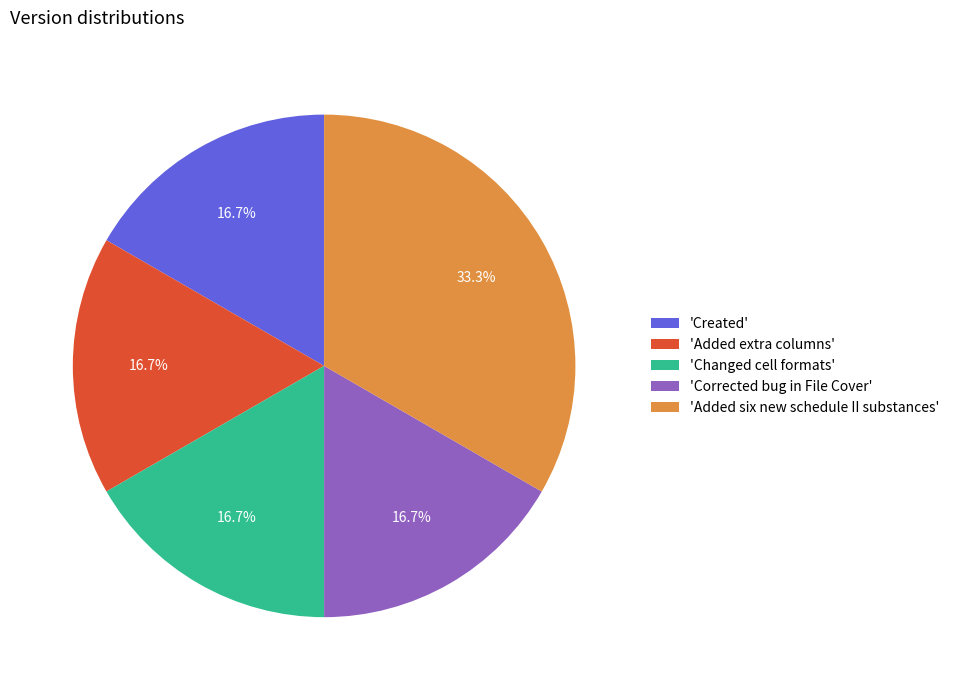

How many segments does this pie chart have?

5